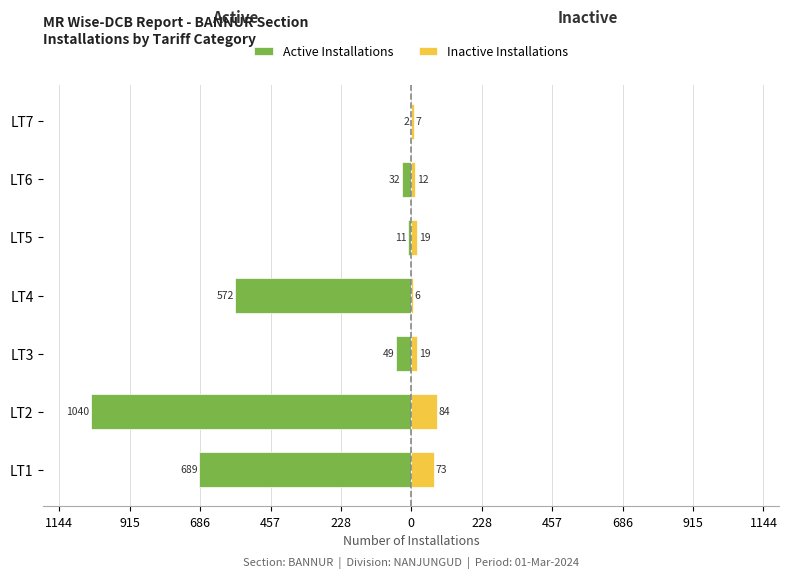

Between LT1 and LT4, which series saw the biggest shift?

Active Installations